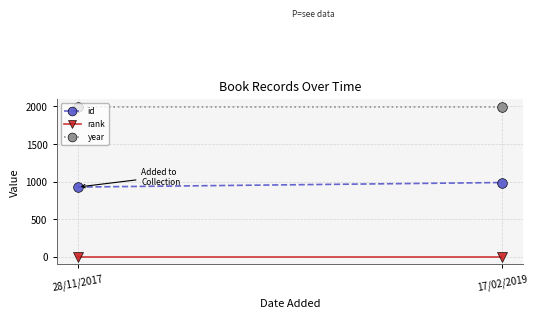

Reading left to right, list all the values displayed in this chart.

id: 28/11/2017=927	17/02/2019=987
rank: 28/11/2017=1	17/02/2019=1
year: 28/11/2017=1998	17/02/2019=1998